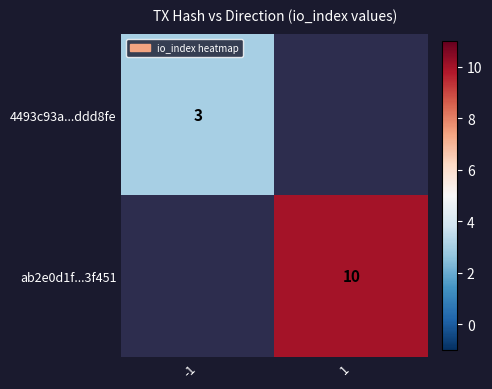

Which label corresponds to the largest value in the chart?

1